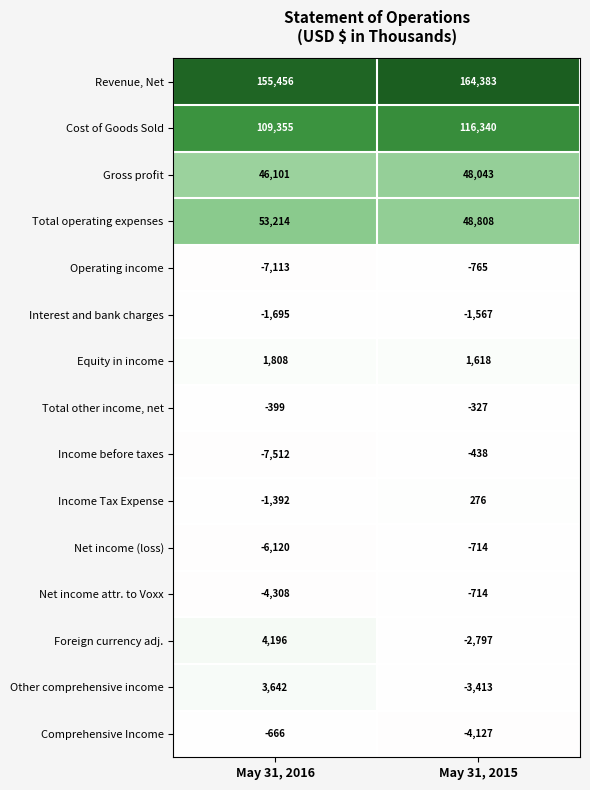

Reading right to left, list all the values displayed in this chart.

Revenue, Net: May 31, 2015=164383	May 31, 2016=155456
Cost of Goods Sold: May 31, 2015=116340	May 31, 2016=109355
Gross profit: May 31, 2015=48043	May 31, 2016=46101
Total operating expenses: May 31, 2015=48808	May 31, 2016=53214
Operating income: May 31, 2015=-765	May 31, 2016=-7113
Interest and bank charges: May 31, 2015=-1567	May 31, 2016=-1695
Equity in income: May 31, 2015=1618	May 31, 2016=1808
Total other income, net: May 31, 2015=-327	May 31, 2016=-399
Income before taxes: May 31, 2015=-438	May 31, 2016=-7512
Income Tax Expense: May 31, 2015=276	May 31, 2016=-1392
Net income (loss): May 31, 2015=-714	May 31, 2016=-6120
Net income attr. to Voxx: May 31, 2015=-714	May 31, 2016=-4308
Foreign currency adj.: May 31, 2015=-2797	May 31, 2016=4196
Other comprehensive income: May 31, 2015=-3413	May 31, 2016=3642
Comprehensive Income: May 31, 2015=-4127	May 31, 2016=-666